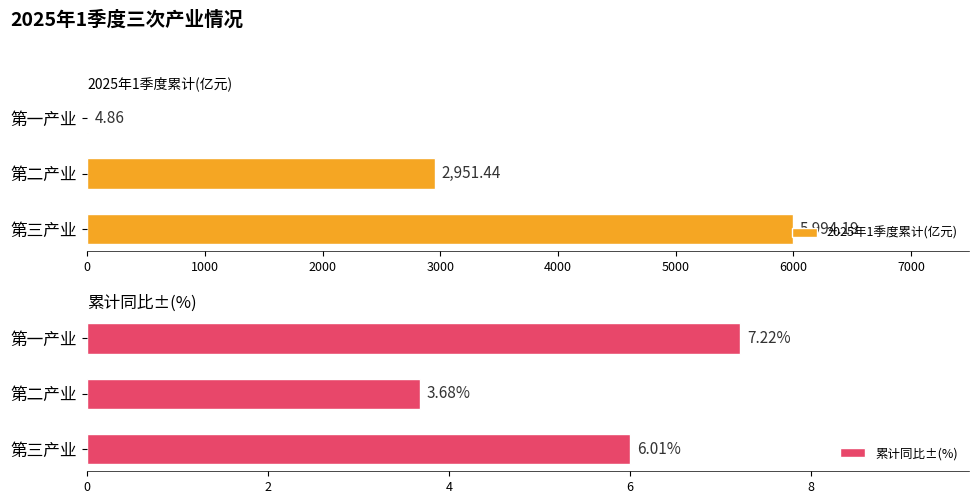

Reading left to right, extract all data points from this chart.

2025年1季度累计(亿元): 4.9	2951.4	5994.2
累计同比±(%): 7.2	3.7	6.0